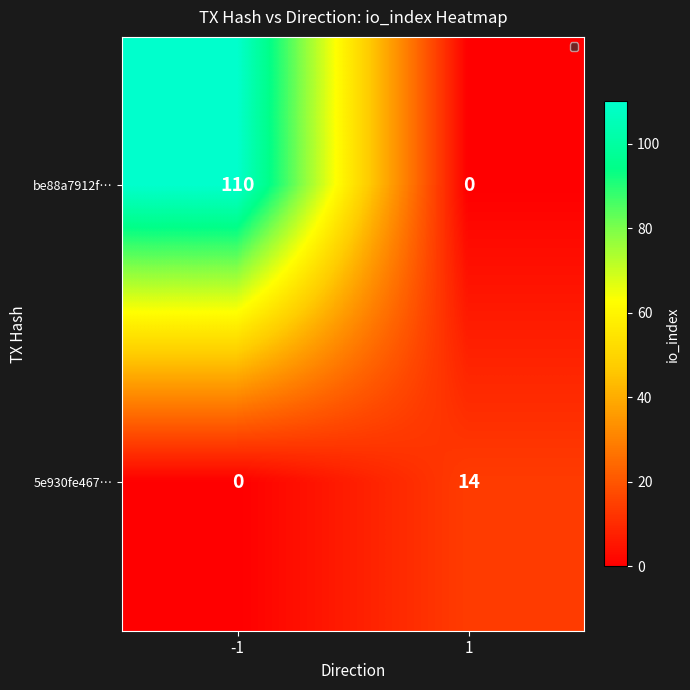

Which series has the largest range (max minus min)?

be88a7912f…